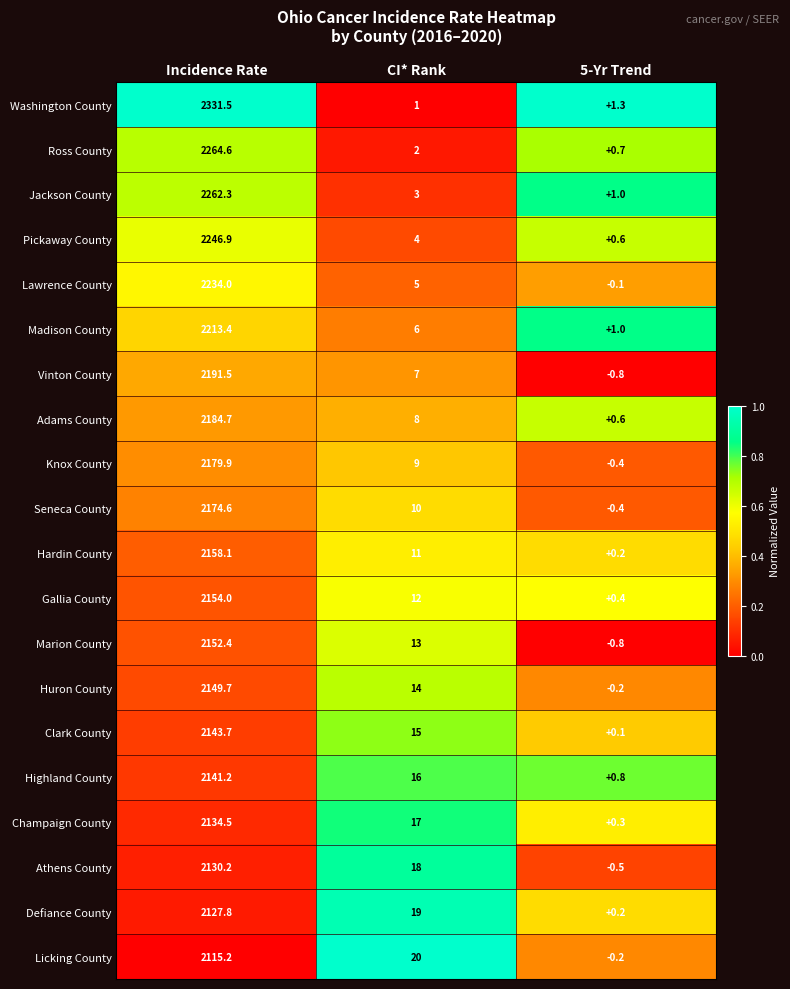

True or false: Defiance County has a value of 725.5 at Incidence Rate.

False